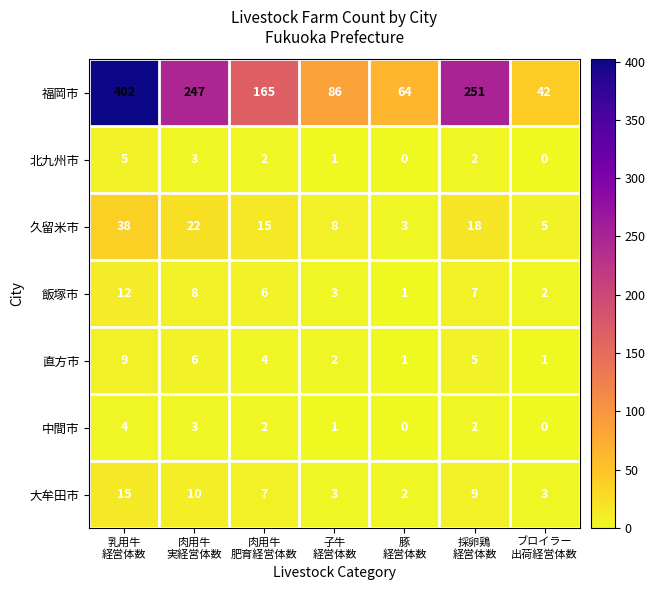

What is the maximum value for 飯塚市?

12